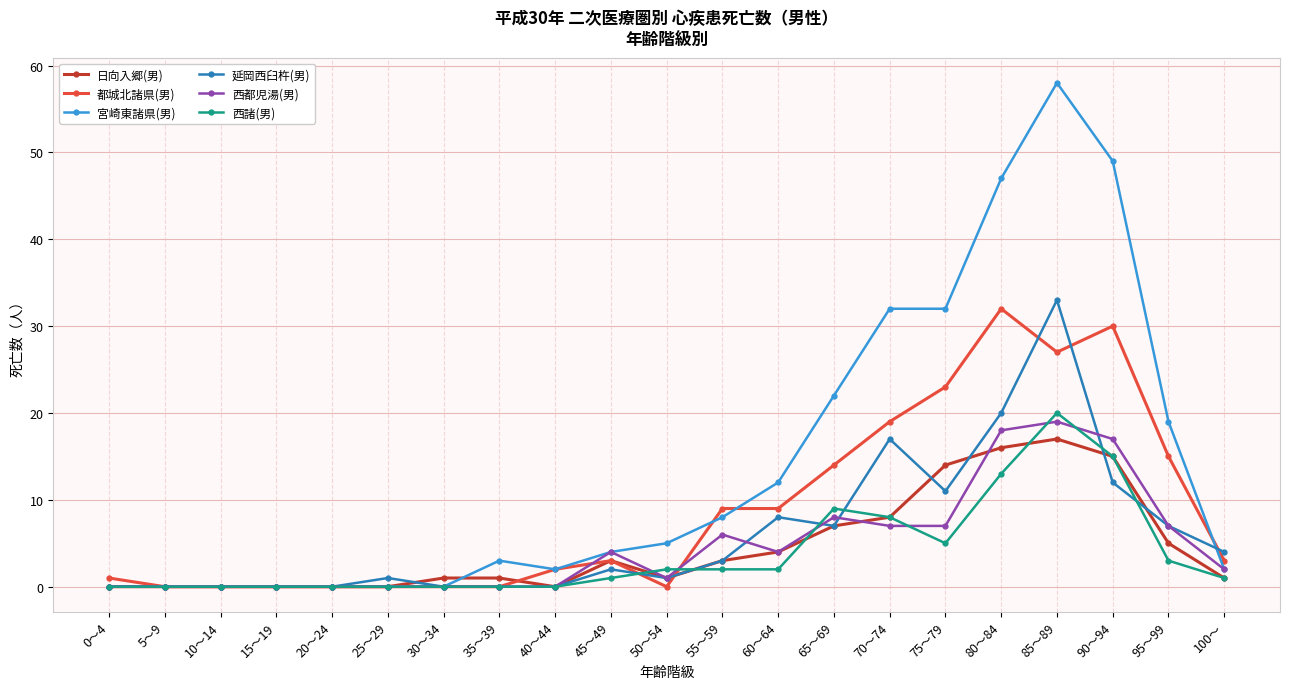

Which series ends up on top after the final intersection of 日向入郷(男) and 西都児湯(男)?

西都児湯(男)